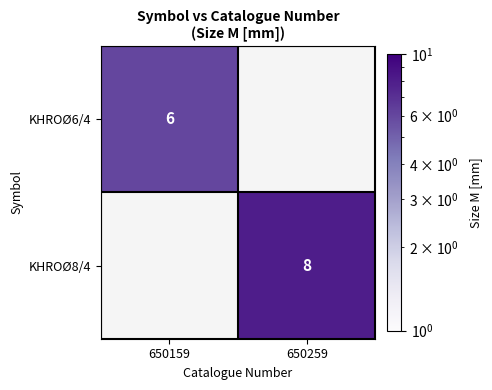

Is the value of KHROØ6/4 at 650159 greater than the value of KHROØ8/4 at 650259?

No